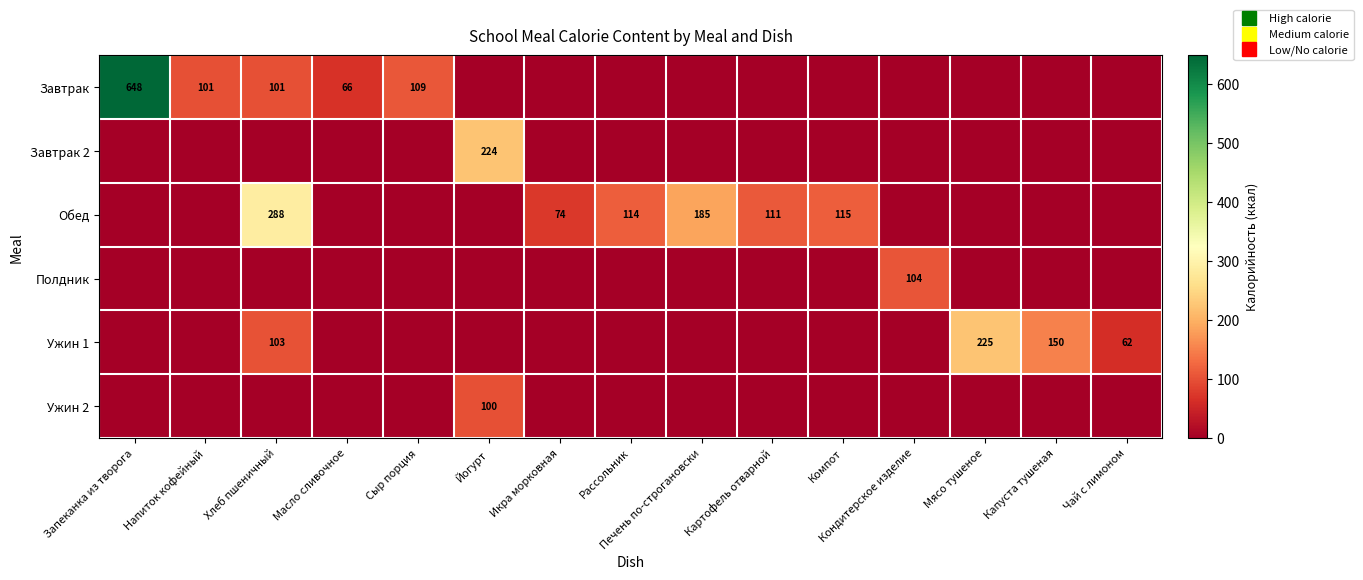

How many values in the Ужин 1 series exceed 0?

4